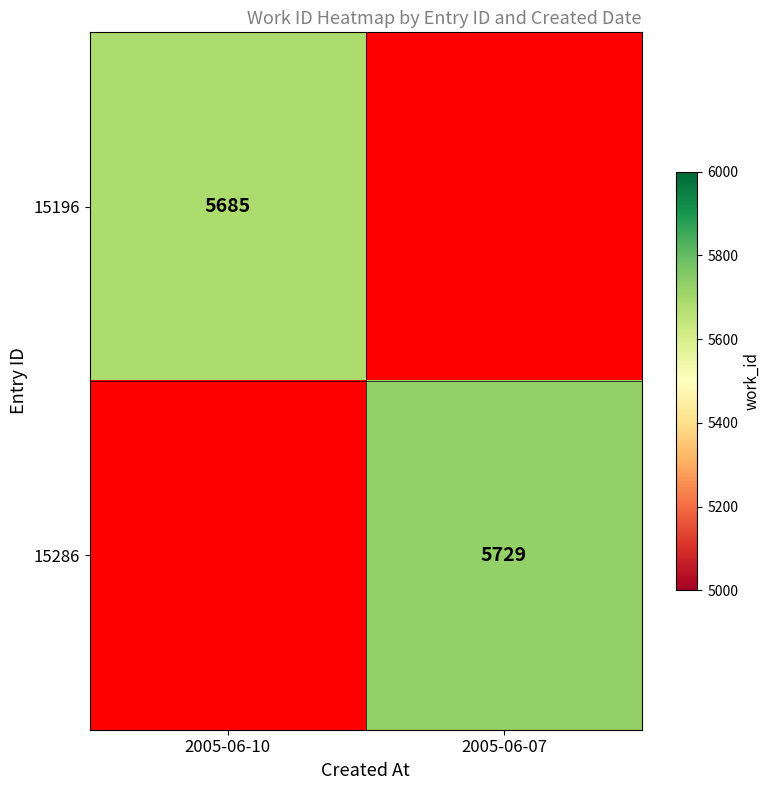

Count the number of data series in this chart.

2